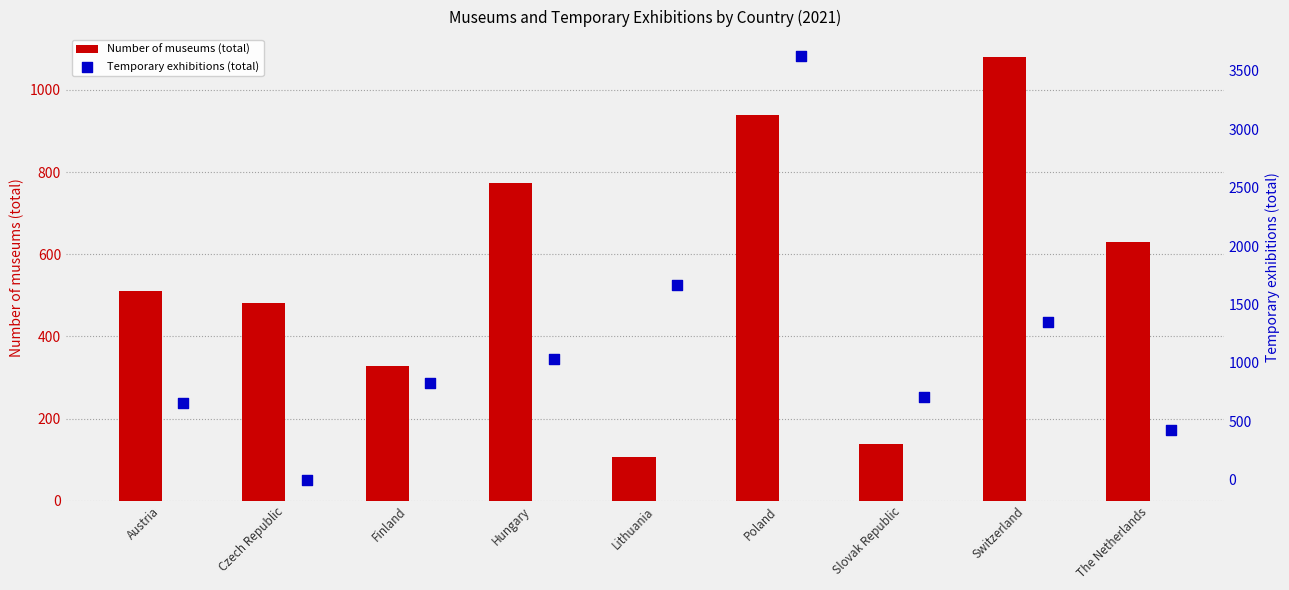

Which series reaches the maximum Y coordinate?

Temporary exhibitions (total)